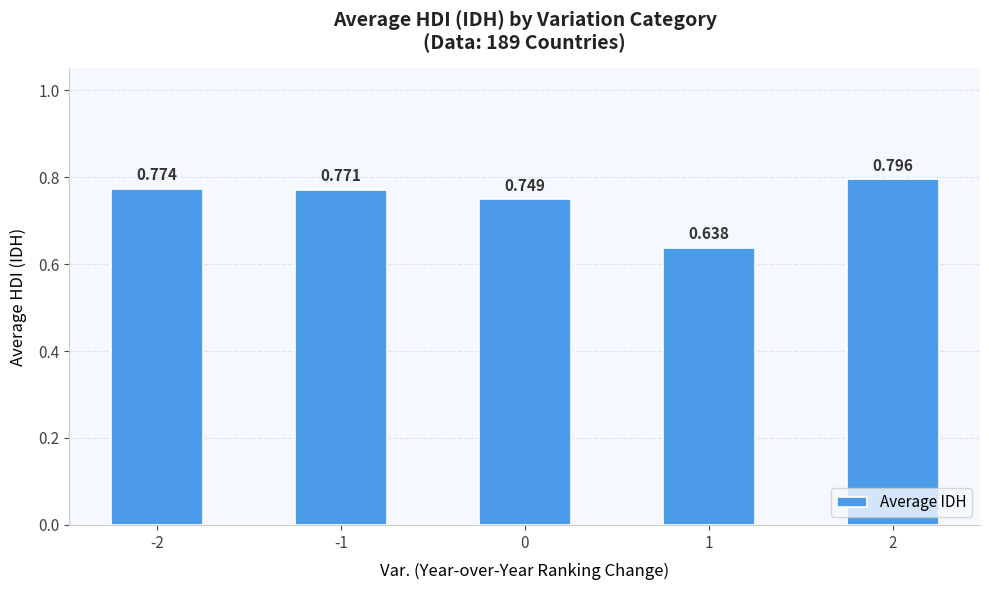

List the labels in order of value, smallest first.

1, 0, -1, -2, 2